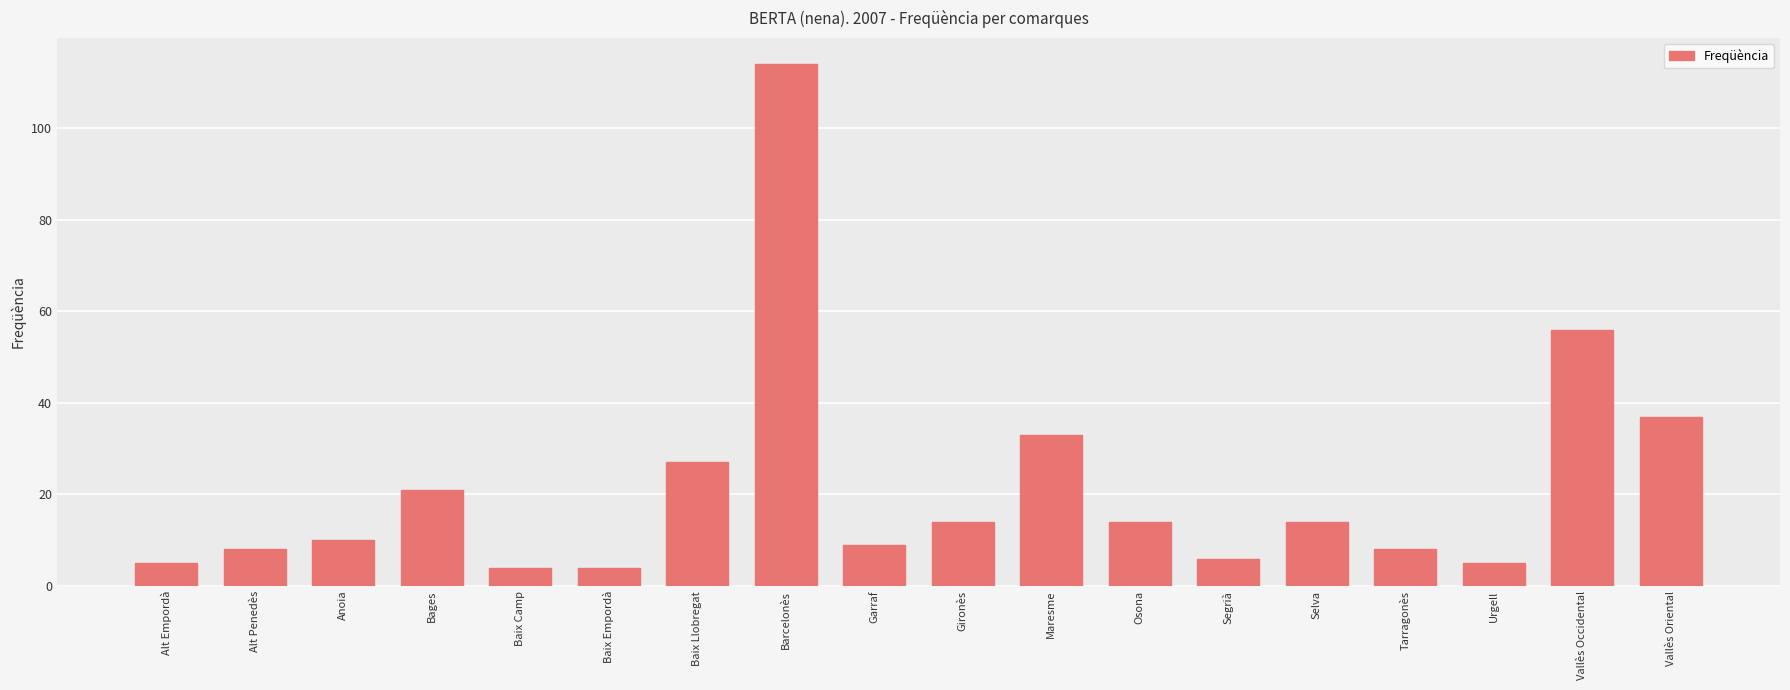

How many bars are there in total?

18